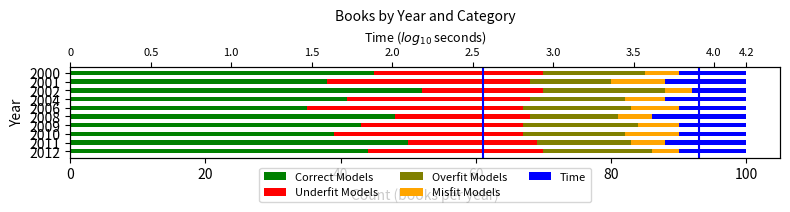

How many data points in Time are above 10?

4